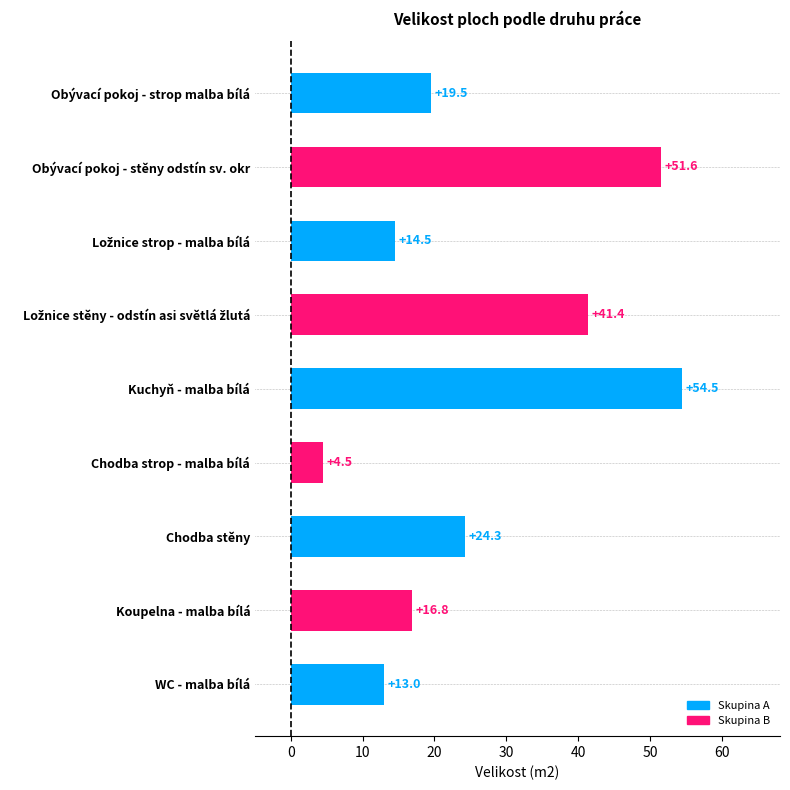

Count the number of data series in this chart.

1